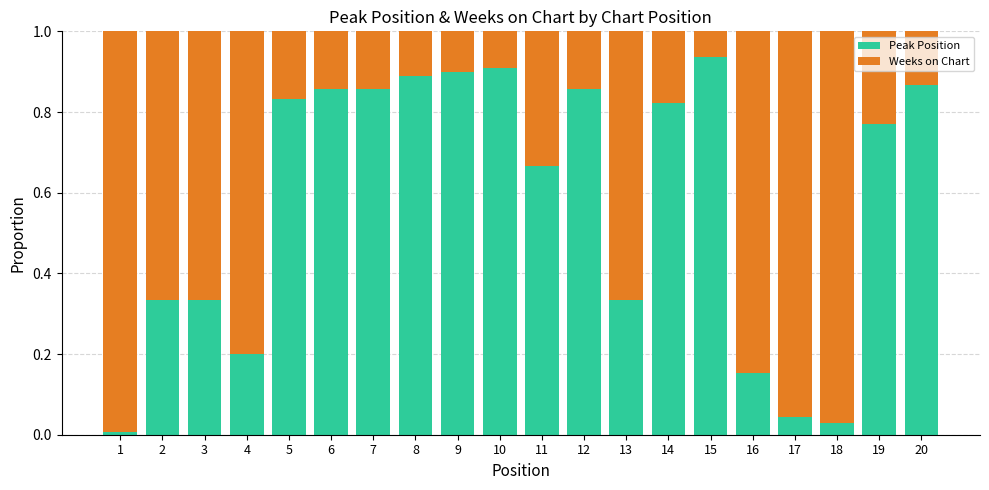

Count the number of categories in the chart.

20